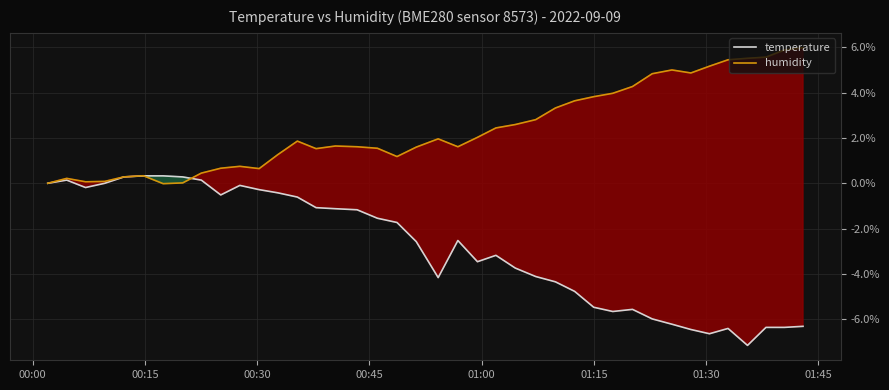

What is the difference between the second highest and minimum values in the humidity series?

5.9